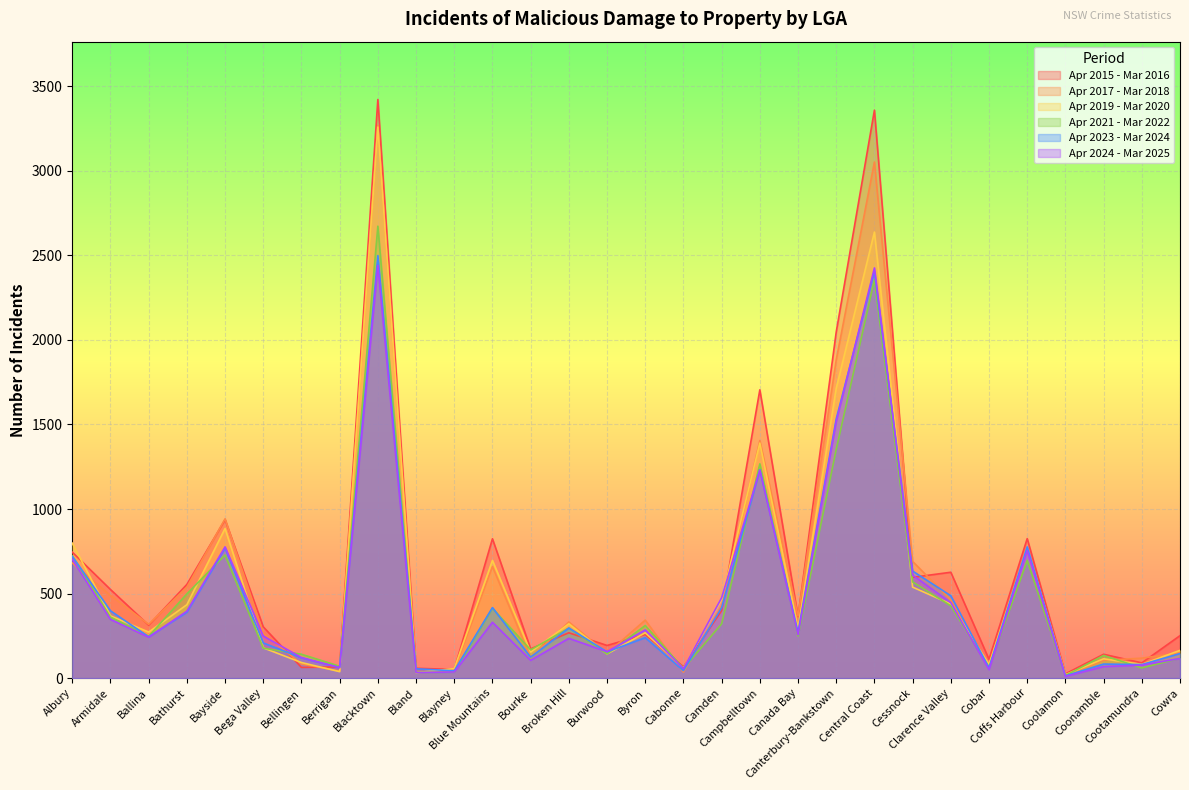

Reading right to left, list all the values displayed in this chart.

Apr 2015 - Mar 2016: Cowra=251	Cootamundra=90	Coonamble=141	Coolamon=25	Coffs Harbour=825	Cobar=111	Clarence Valley=626	Cessnock=596	Central Coast=3359	Canterbury-Bankstown=2047	Canada Bay=364	Campbelltown=1705	Camden=399	Cabonne=67	Byron=258	Burwood=193	Broken Hill=268	Bourke=173	Blue Mountains=824	Blayney=51	Bland=58	Blacktown=3422	Berrigan=66	Bellingen=63	Bega Valley=303	Bayside=937	Bathurst=554	Ballina=313	Armidale=524	Albury=745
Apr 2017 - Mar 2018: Cowra=149	Cootamundra=118	Coonamble=105	Coolamon=16	Coffs Harbour=766	Cobar=74	Clarence Valley=462	Cessnock=690	Central Coast=3052	Canterbury-Bankstown=1882	Canada Bay=367	Campbelltown=1405	Camden=428	Cabonne=35	Byron=343	Burwood=146	Broken Hill=332	Bourke=121	Blue Mountains=659	Blayney=46	Bland=34	Blacktown=3269	Berrigan=42	Bellingen=83	Bega Valley=266	Bayside=942	Bathurst=538	Ballina=318	Armidale=489	Albury=681
Apr 2019 - Mar 2020: Cowra=164	Cootamundra=81	Coonamble=114	Coolamon=20	Coffs Harbour=767	Cobar=81	Clarence Valley=438	Cessnock=538	Central Coast=2638	Canterbury-Bankstown=1714	Canada Bay=292	Campbelltown=1390	Camden=464	Cabonne=60	Byron=268	Burwood=143	Broken Hill=321	Bourke=154	Blue Mountains=696	Blayney=56	Bland=32	Blacktown=3259	Berrigan=38	Bellingen=92	Bega Valley=179	Bayside=885	Bathurst=434	Ballina=272	Armidale=368	Albury=798
Apr 2021 - Mar 2022: Cowra=118	Cootamundra=60	Coonamble=134	Coolamon=15	Coffs Harbour=695	Cobar=64	Clarence Valley=427	Cessnock=569	Central Coast=2357	Canterbury-Bankstown=1353	Canada Bay=249	Campbelltown=1267	Camden=321	Cabonne=57	Byron=311	Burwood=143	Broken Hill=296	Bourke=167	Blue Mountains=413	Blayney=35	Bland=34	Blacktown=2673	Berrigan=70	Bellingen=141	Bega Valley=177	Bayside=728	Bathurst=498	Ballina=247	Armidale=361	Albury=722
Apr 2023 - Mar 2024: Cowra=145	Cootamundra=80	Coonamble=83	Coolamon=13	Coffs Harbour=776	Cobar=61	Clarence Valley=487	Cessnock=633	Central Coast=2405	Canterbury-Bankstown=1533	Canada Bay=272	Campbelltown=1232	Camden=416	Cabonne=44	Byron=239	Burwood=155	Broken Hill=296	Bourke=124	Blue Mountains=417	Blayney=43	Bland=55	Blacktown=2499	Berrigan=62	Bellingen=120	Bega Valley=208	Bayside=768	Bathurst=389	Ballina=244	Armidale=398	Albury=720
Apr 2024 - Mar 2025: Cowra=116	Cootamundra=77	Coonamble=68	Coolamon=10	Coffs Harbour=754	Cobar=50	Clarence Valley=446	Cessnock=609	Central Coast=2426	Canterbury-Bankstown=1517	Canada Bay=257	Campbelltown=1231	Camden=475	Cabonne=56	Byron=285	Burwood=156	Broken Hill=235	Bourke=105	Blue Mountains=330	Blayney=36	Bland=33	Blacktown=2441	Berrigan=62	Bellingen=121	Bega Valley=249	Bayside=776	Bathurst=396	Ballina=242	Armidale=347	Albury=703